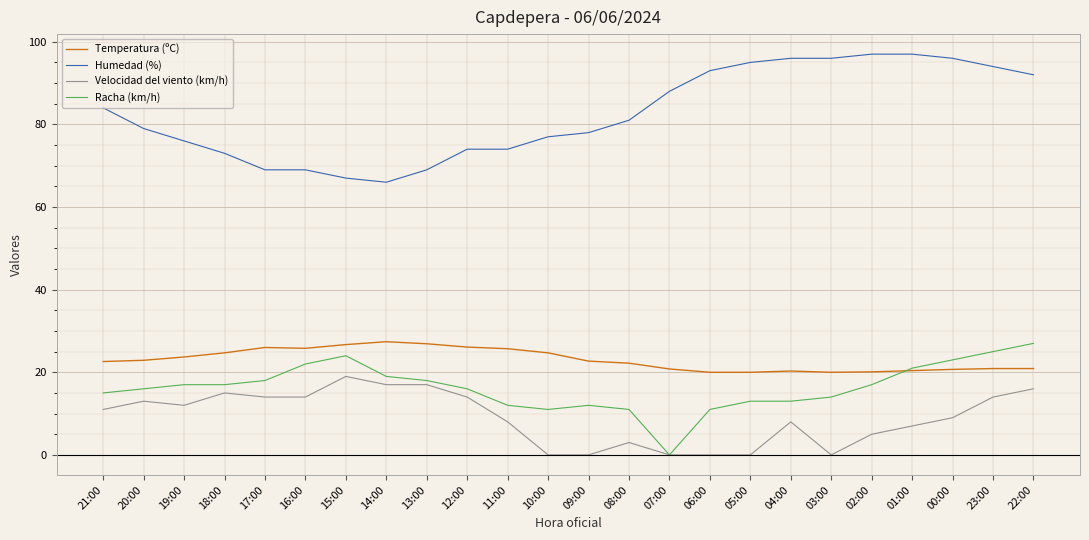

Rank the series at 03:00 from lowest to highest value.

Velocidad del viento (km/h), Racha (km/h), Temperatura (ºC), Humedad (%)